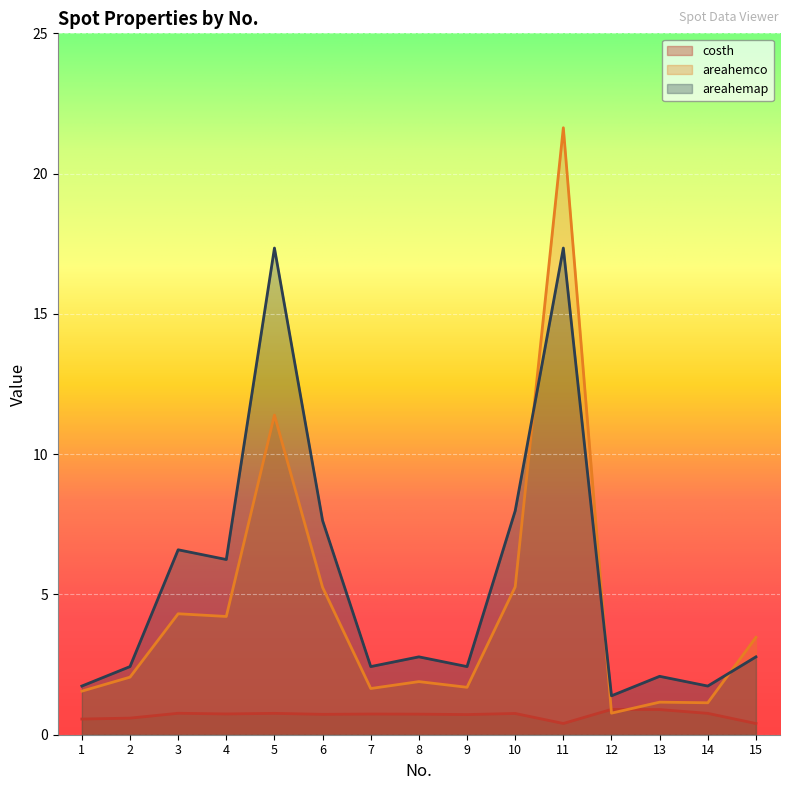

What is the value of the areahemap point at the 9th from the left?

2.4